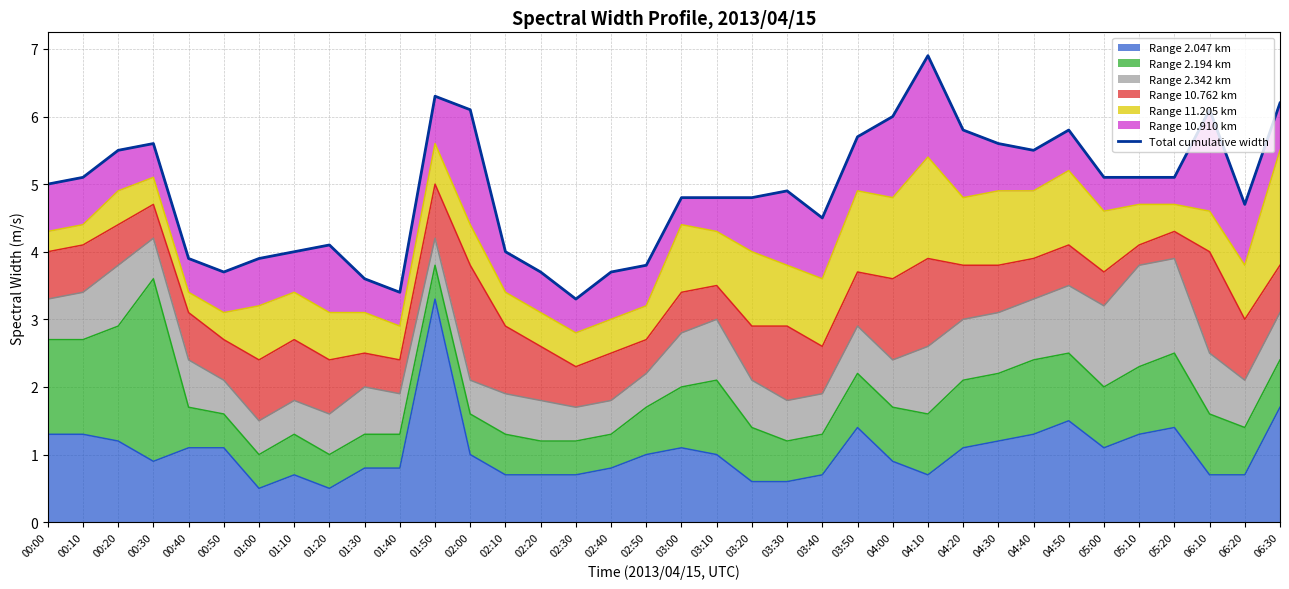

At which label is the value closest to 5?

00:00